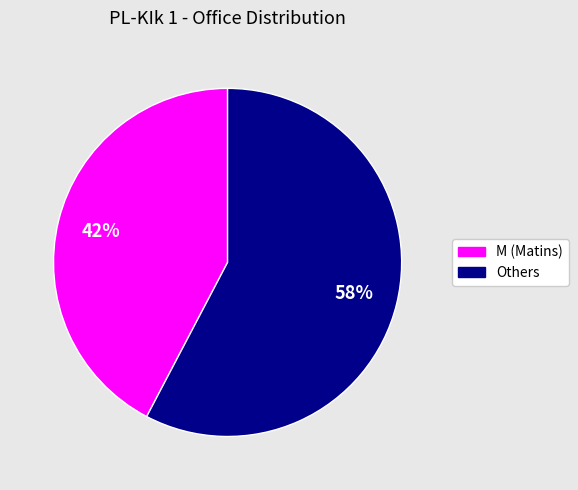

How many slices are in this pie chart?

2